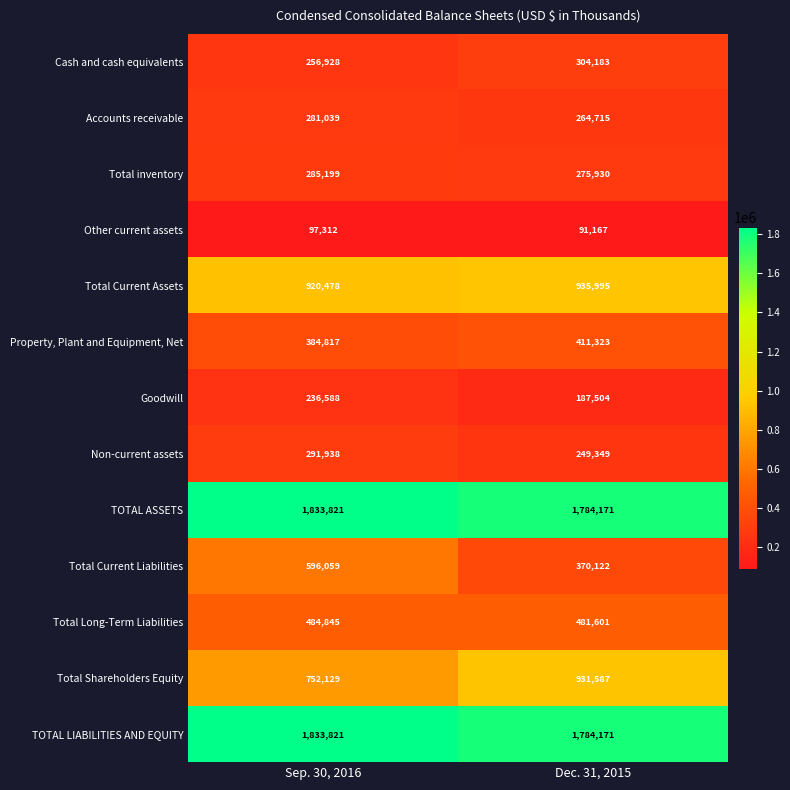

The value of Other current assets at Sep. 30, 2016 is 97312. True or false?

True